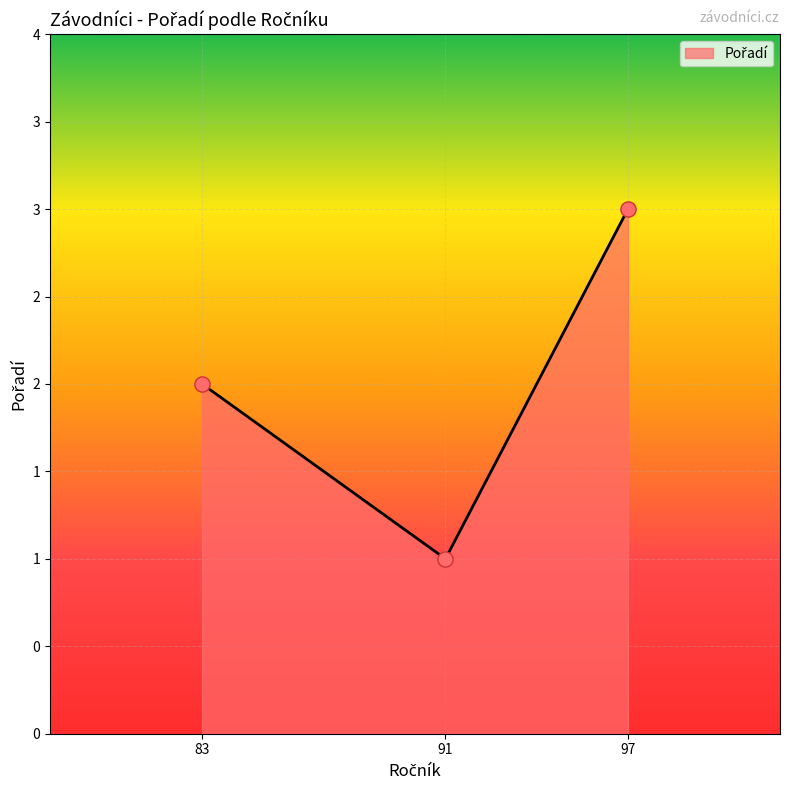

Is this an area chart (filled region under the line)?

Yes